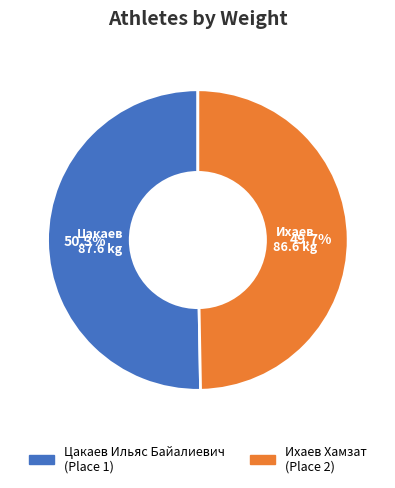

What is the smallest slice in the pie chart?

Ихаев Хамзат (Place 2)